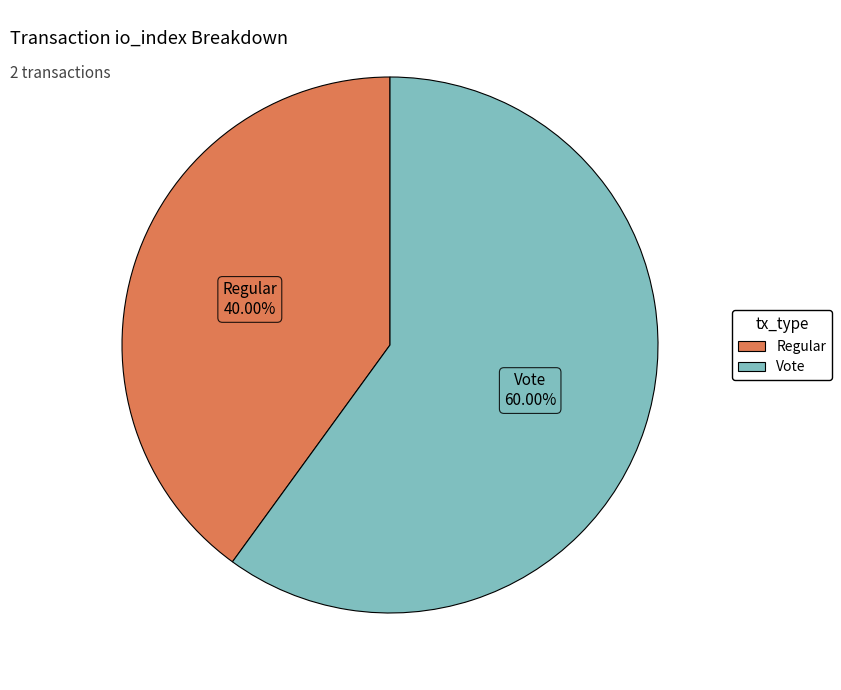

Is there any slice that represents more than half of the pie?

Yes